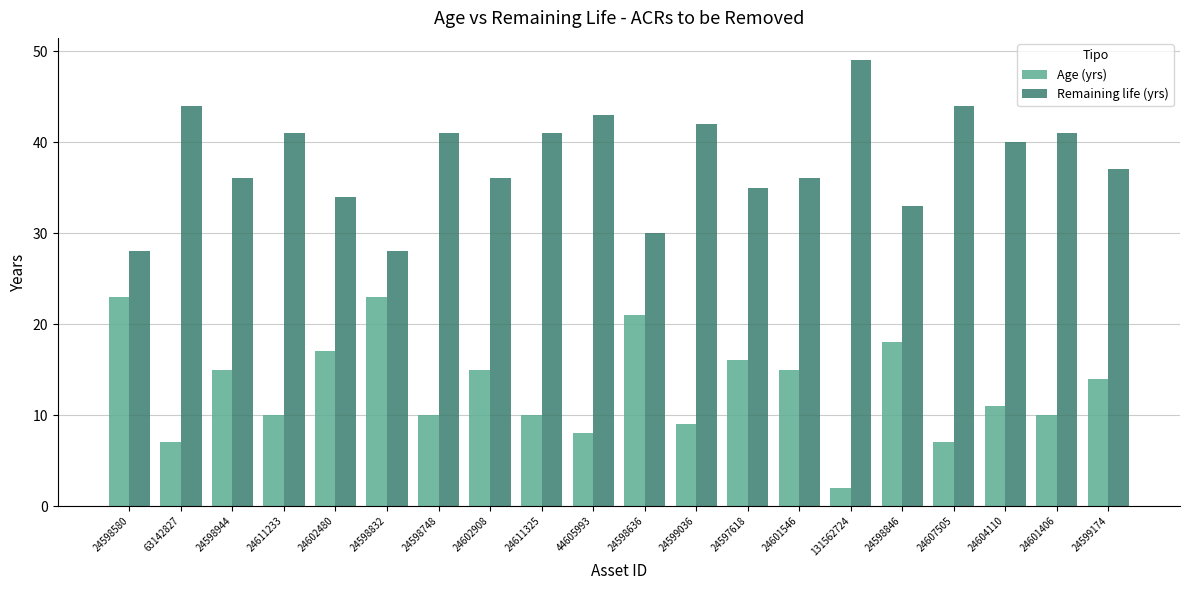

At 24598636, list the series in order from largest to smallest.

Remaining life (yrs), Age (yrs)